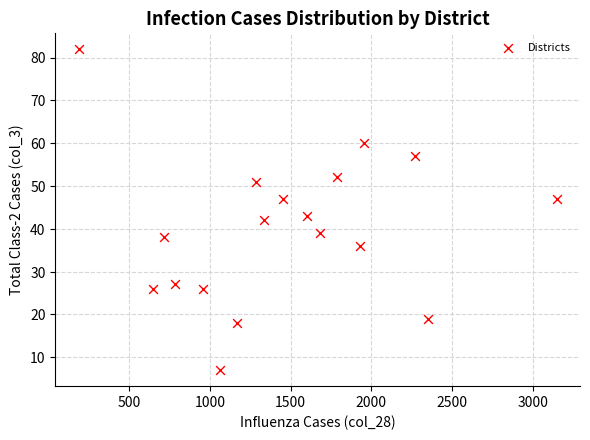

What Y value in the scatter plot is closest to 44?

43